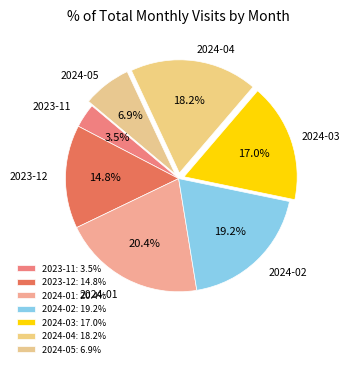

The 2024-03 slice represents 27% of the pie. True or false?

False